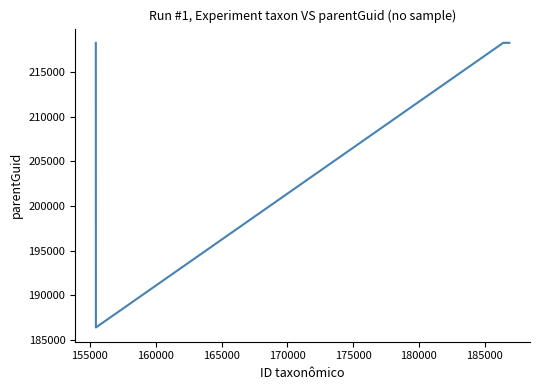

True or false: there are more than 1 points higher than both neighbors.

False